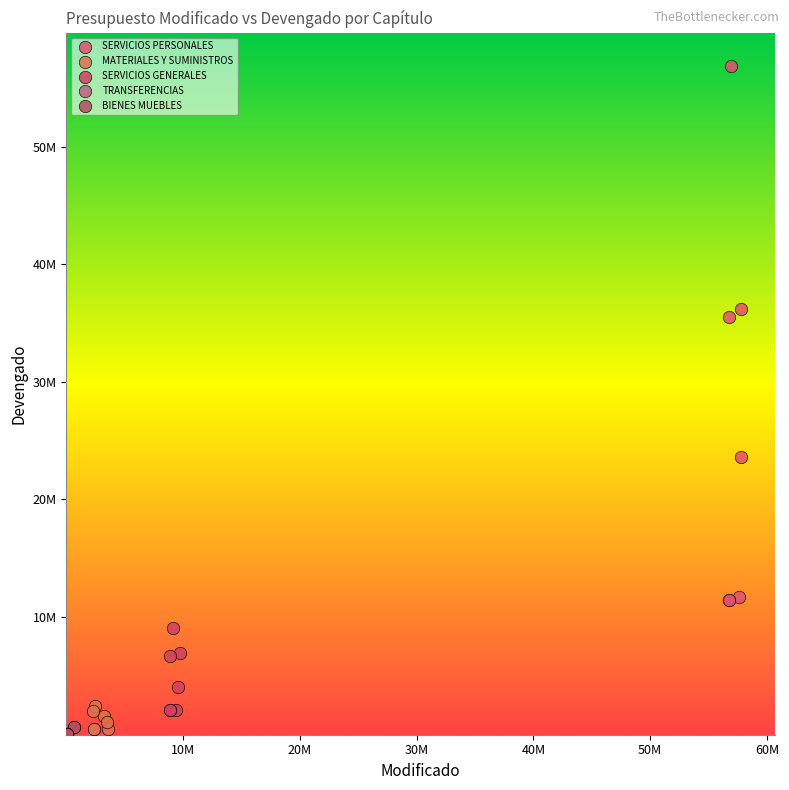

Which series has the largest Y range (max minus min)?

SERVICIOS PERSONALES